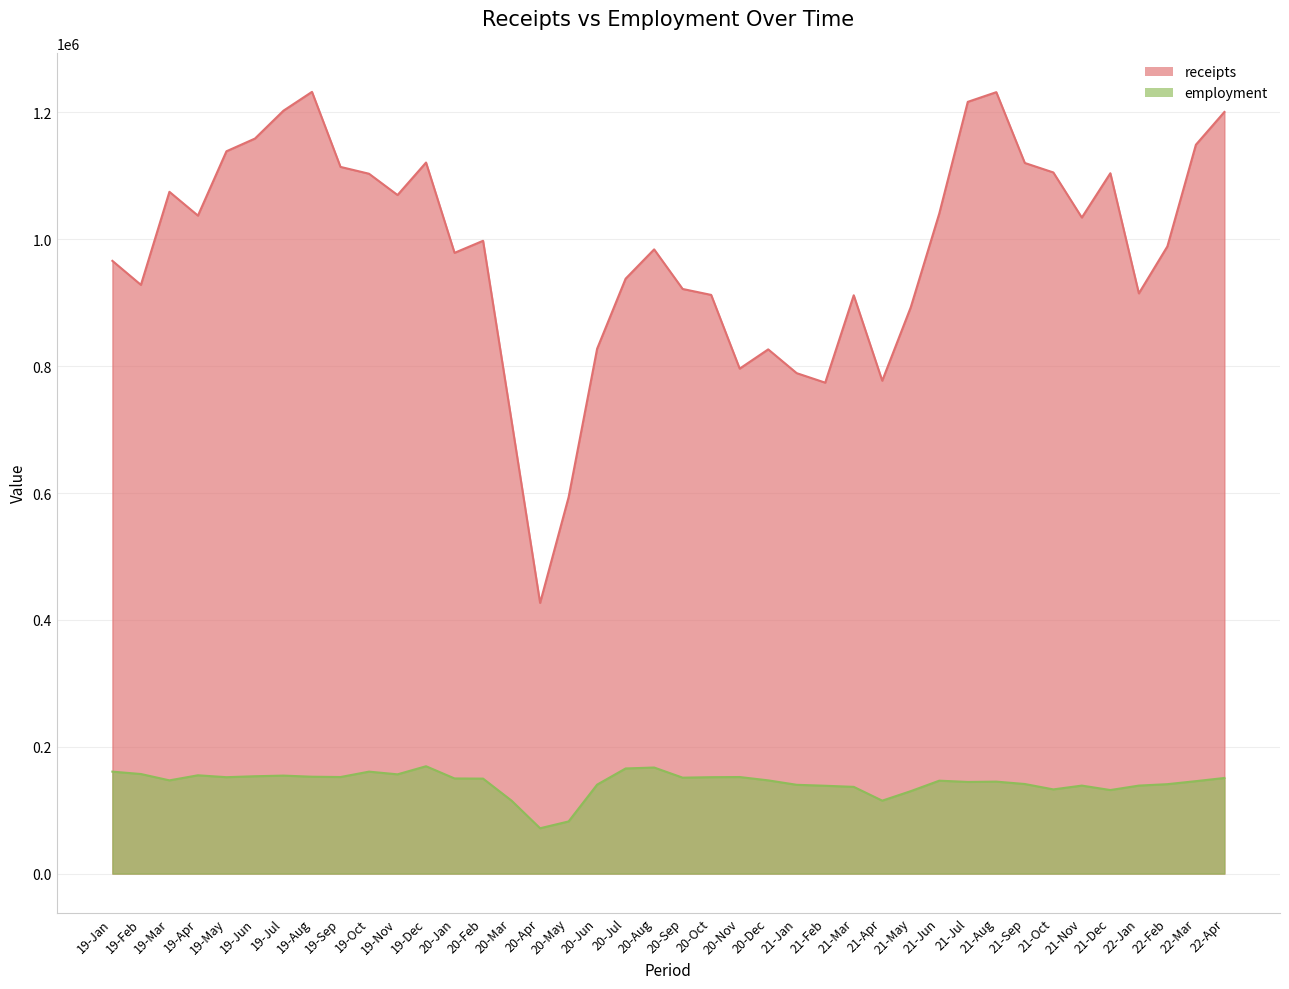

What is the approximate value of employment at 21-Jul, to the nearest 10?

144500